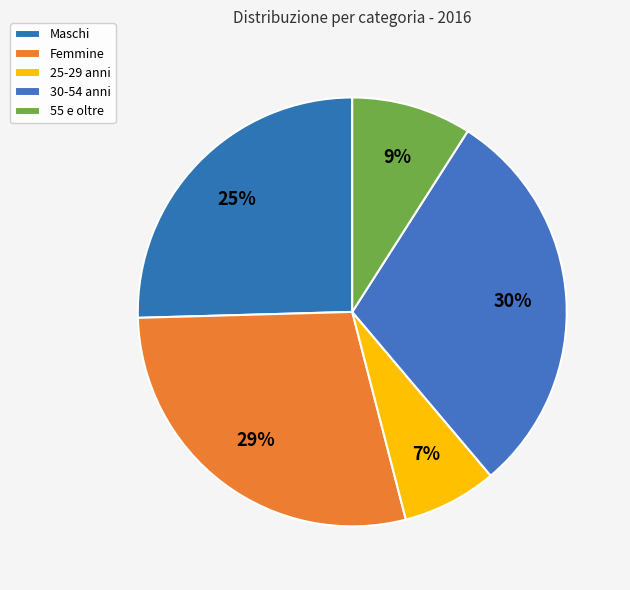

How many segments does this pie chart have?

5